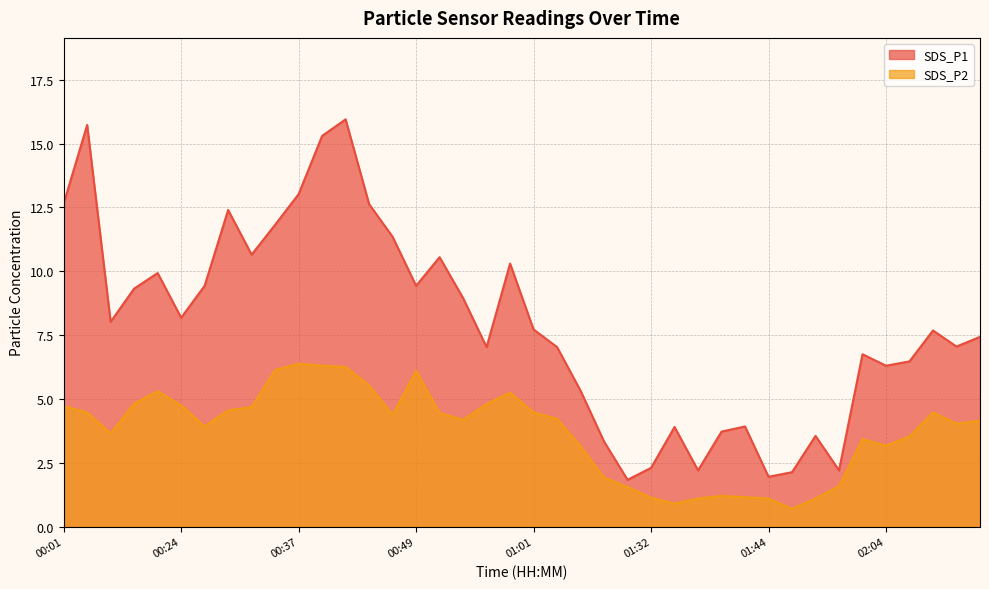

At which label does SDS_P1 first exceed 7?

00:01